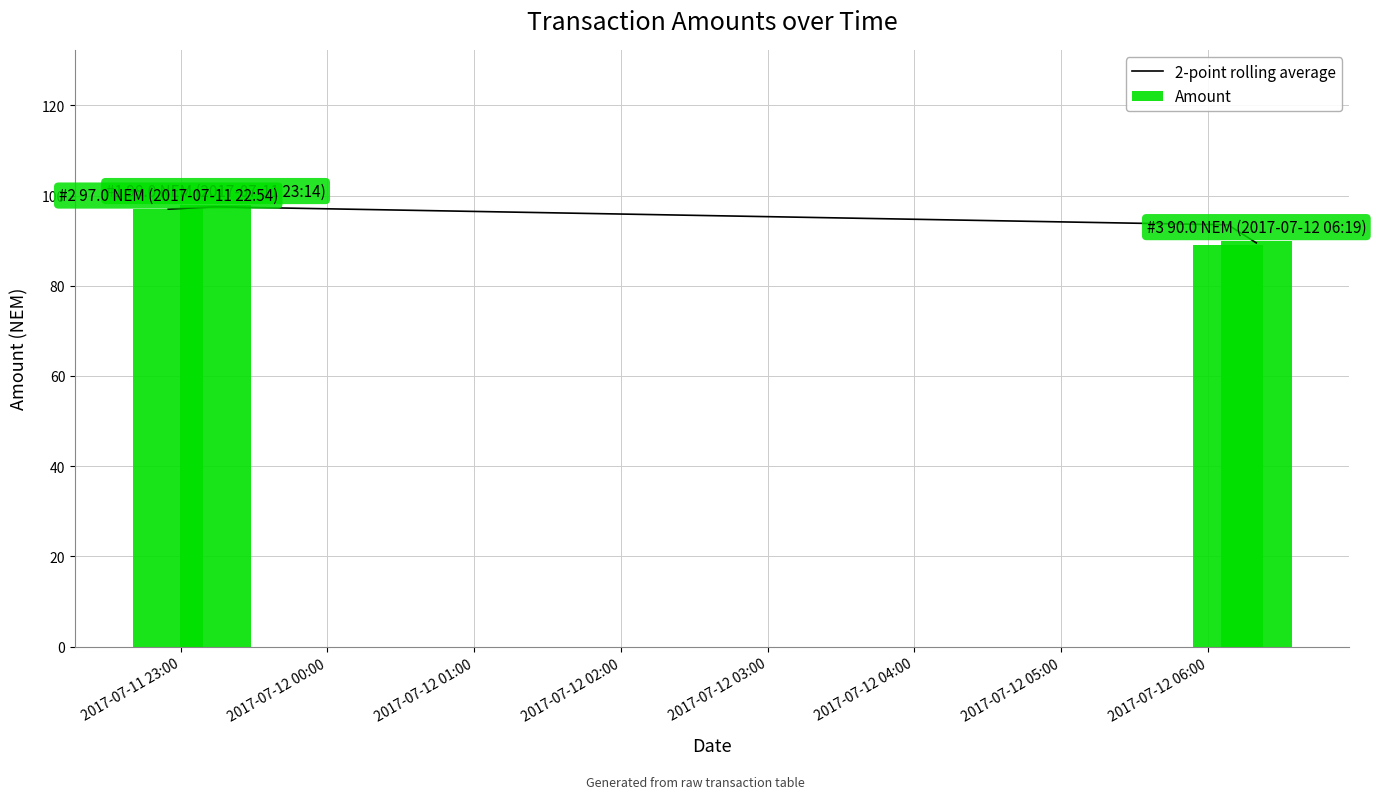

True or false: 2-point rolling average has more than 2 interior local peaks.

False